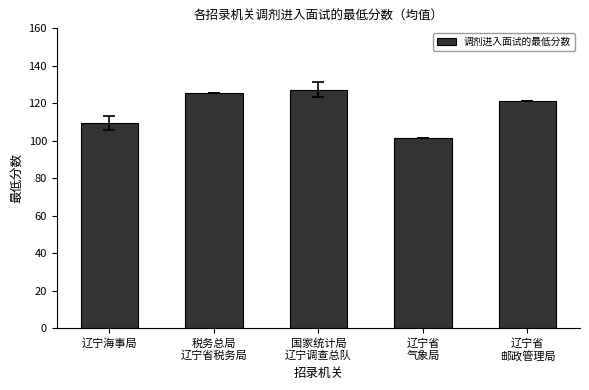

Which category has the lowest value across all series?

辽宁省
气象局